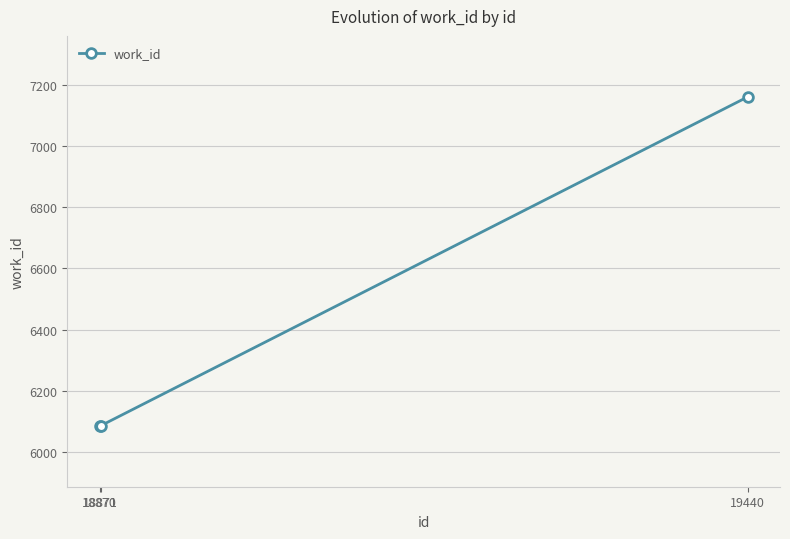

What is the value of the 3rd point from the left?

7162